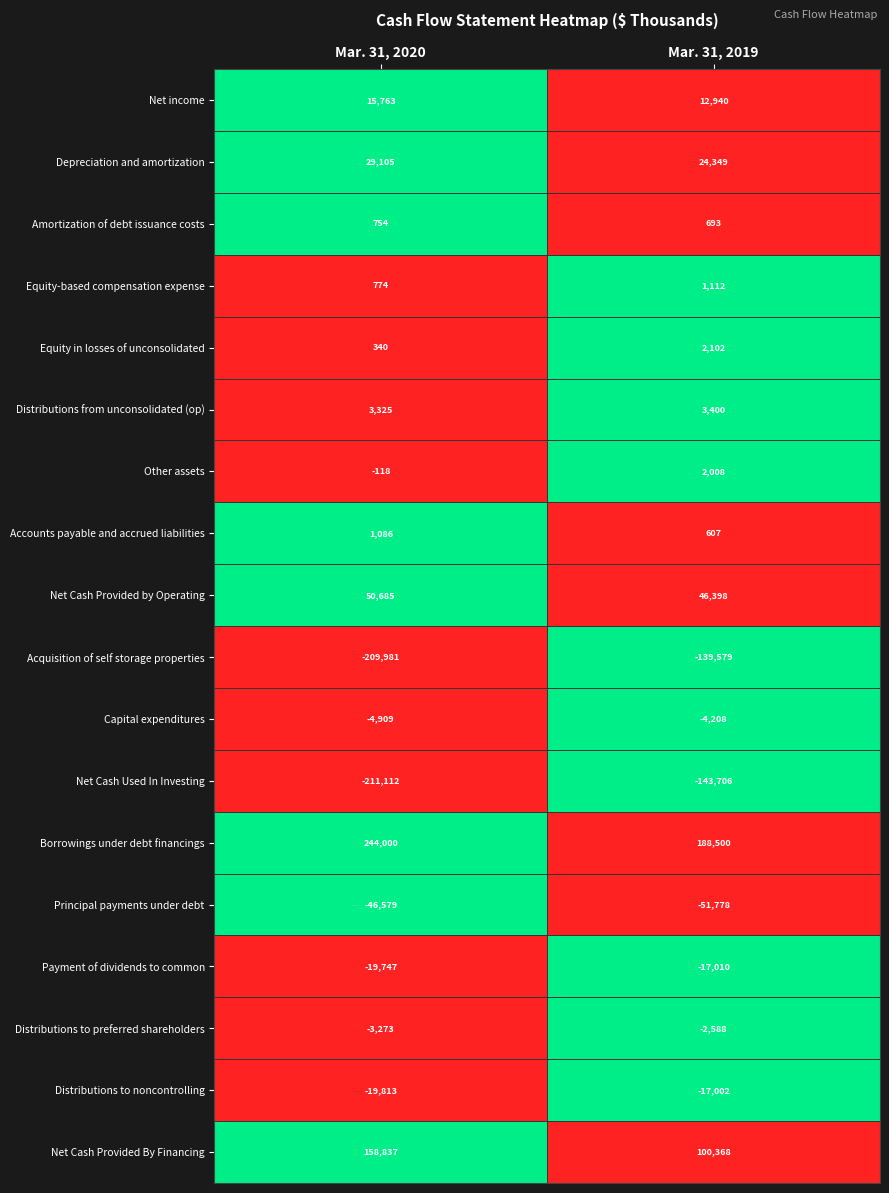

The Net Cash Used In Investing series shows -143706 at Mar. 31, 2019. True or false?

True